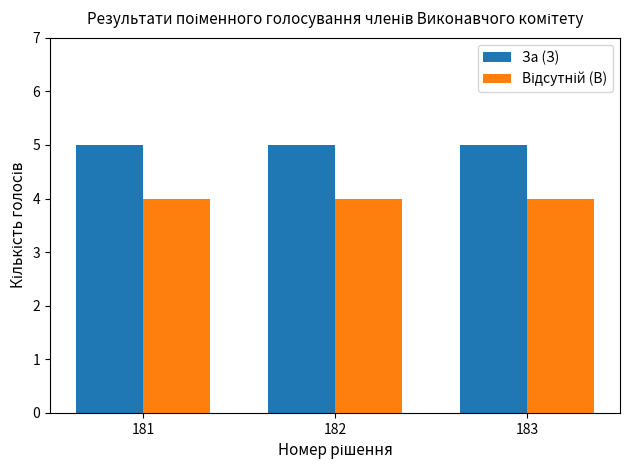

The value of За (З) at 182 is 1. True or false?

False